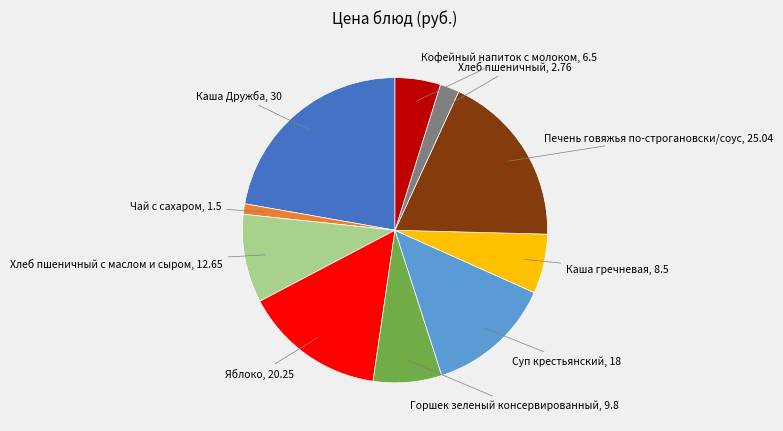

Does any single category account for the majority?

No